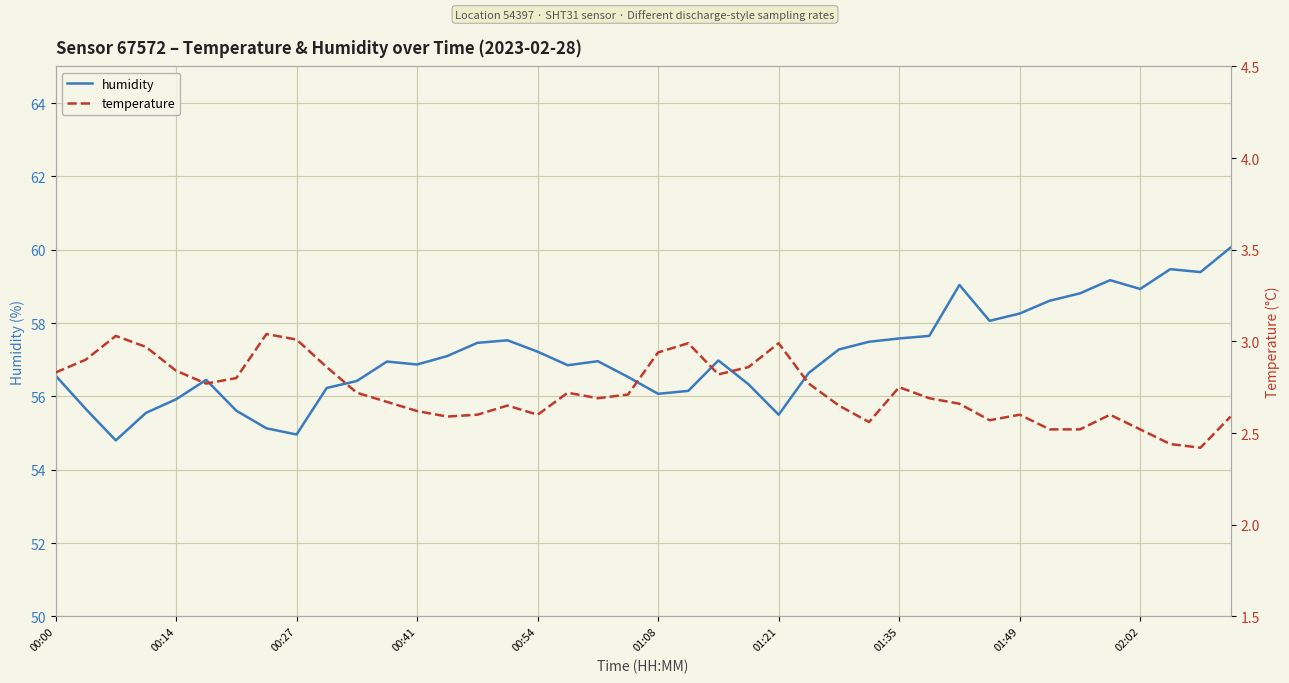

What is the average value of the temperature series?

2.7